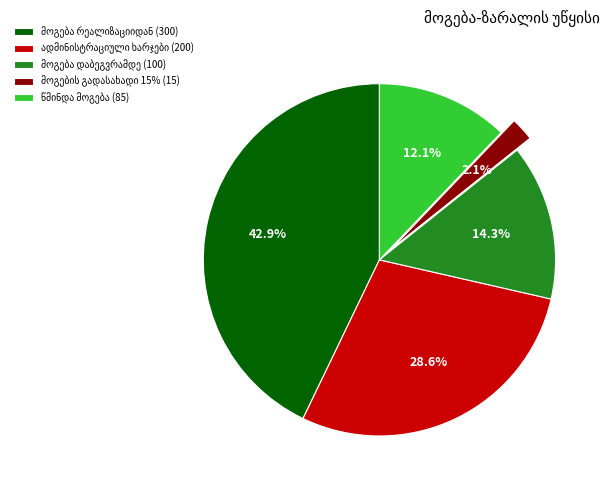

Is there a majority slice in this chart?

No